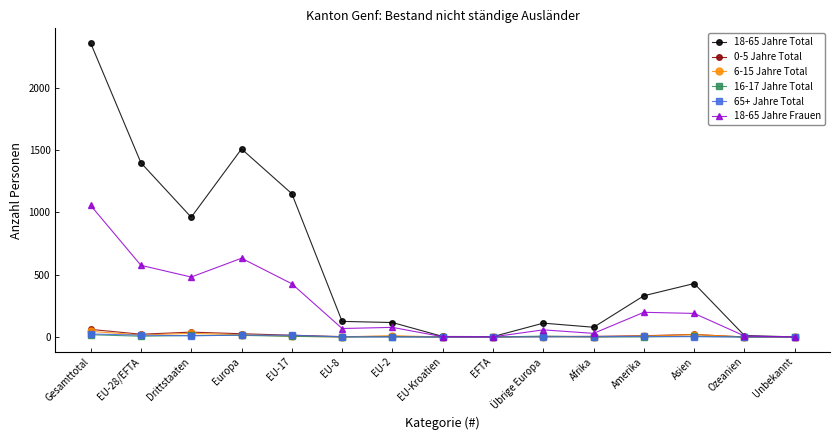

What is the total value across all series at Asien?

664